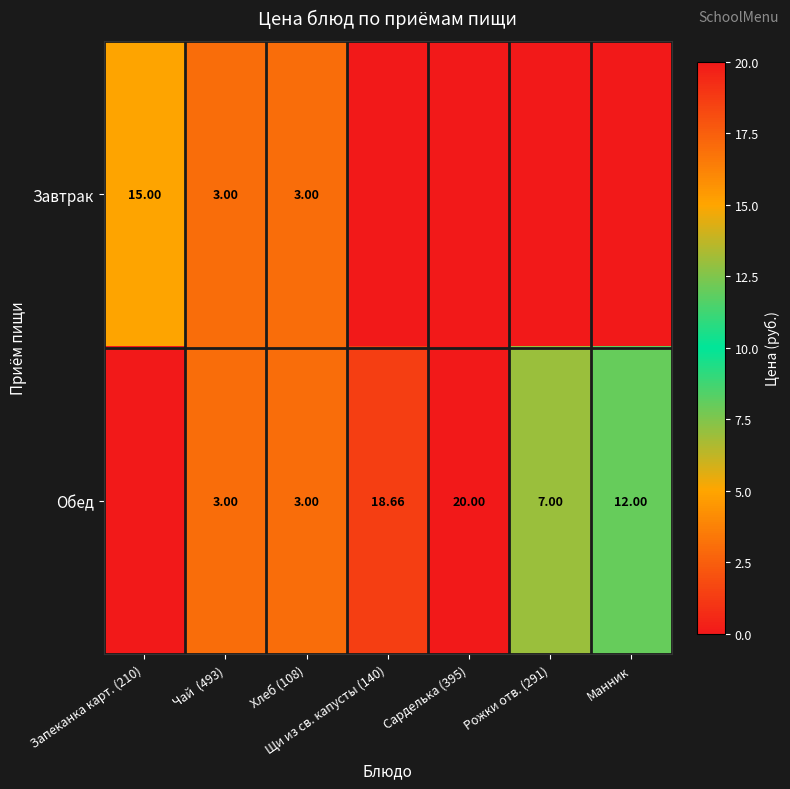

At which category does the chart reach its peak across all series?

Сарделька (395)